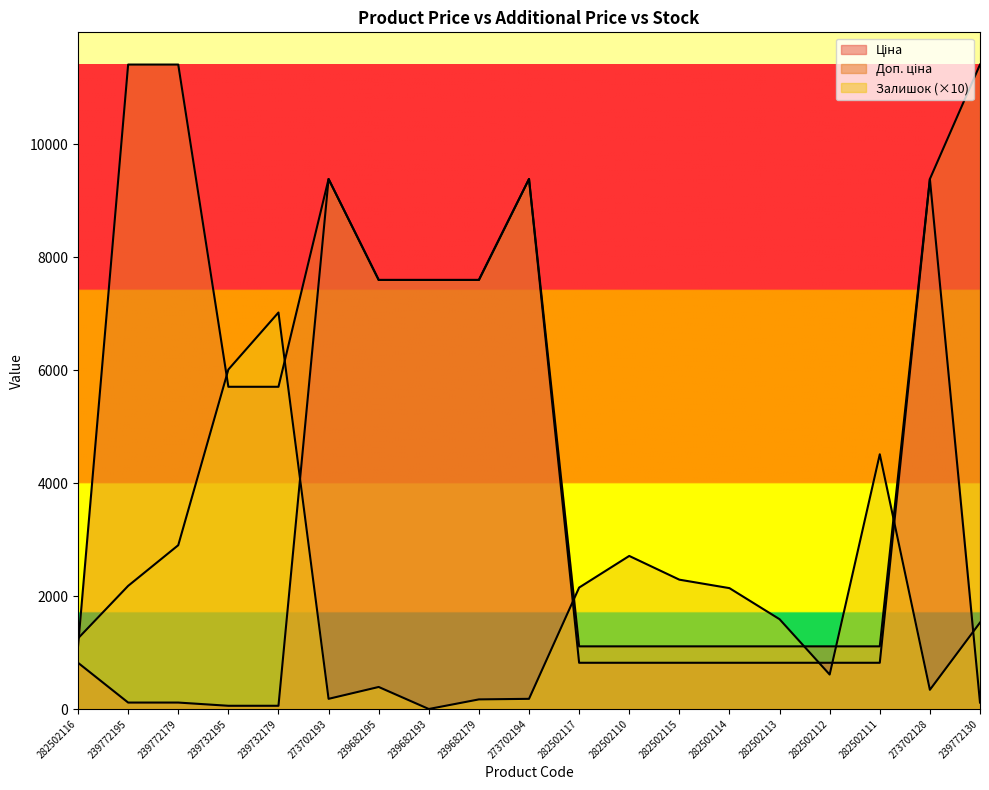

What are all the series names shown in the legend?

Ціна, Доп. ціна, Залишок